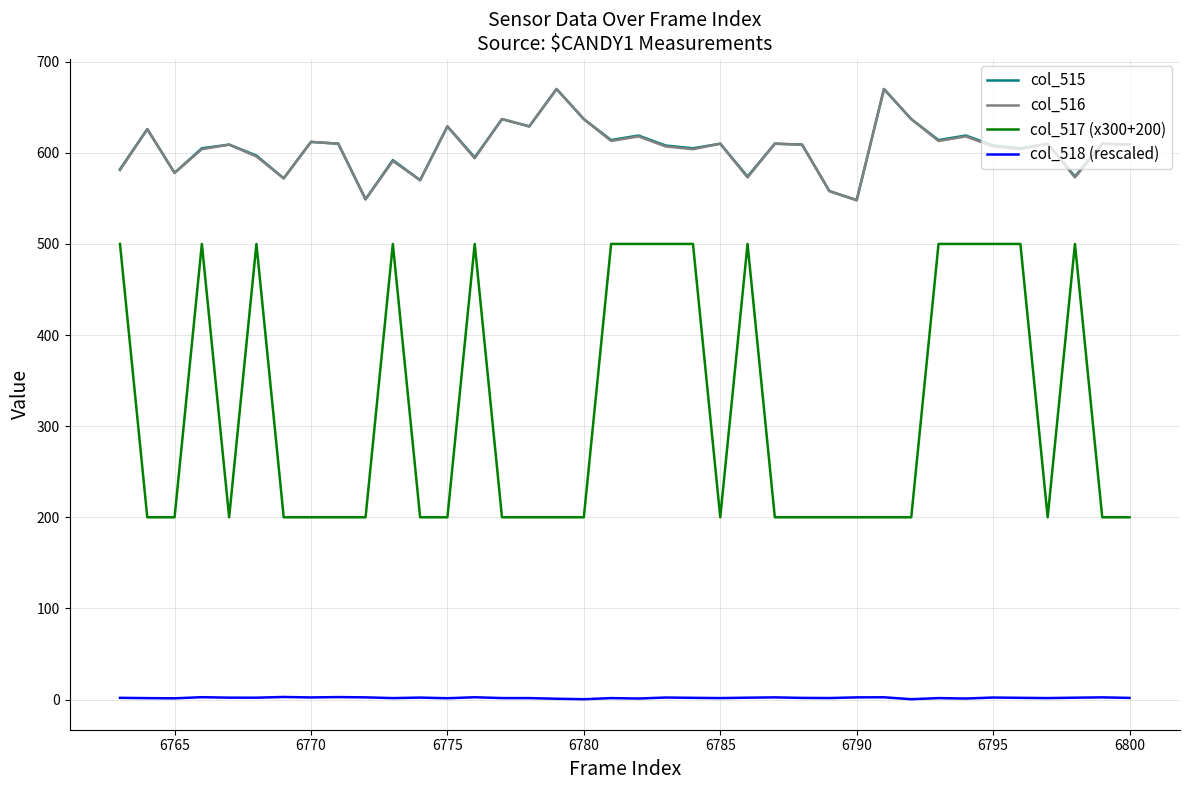

Which series has the widest spread of values?

col_517 (x300+200)